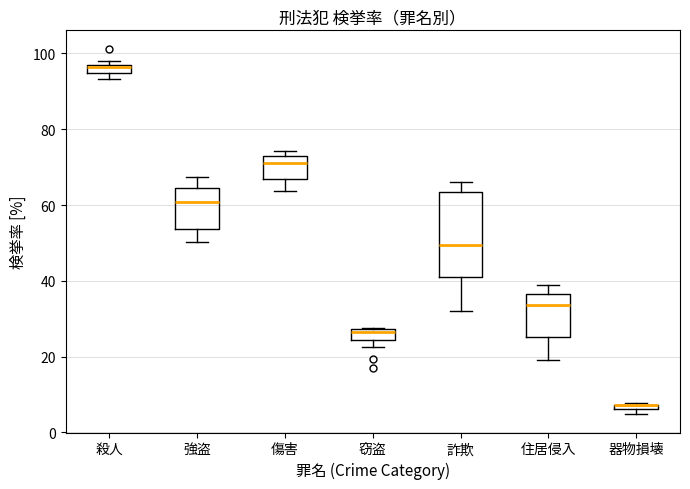

Where is the lower edge of the box for 器物損壊 on the y-axis? The values are not printed on the chart, so give them approximately, as read against the axis.

6